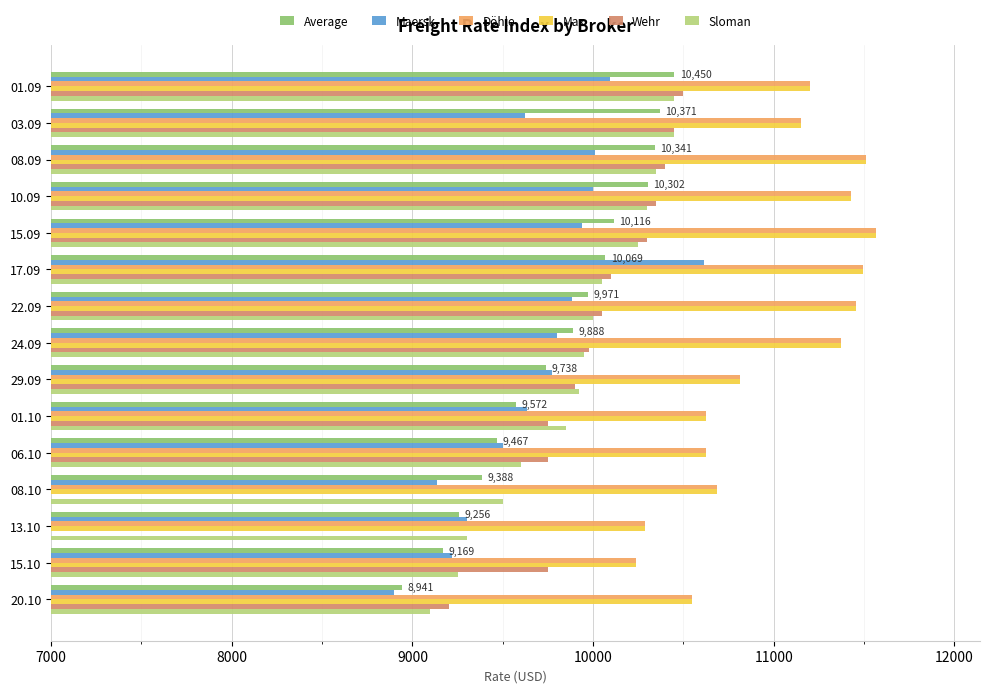

How many groups of bars are there?

15